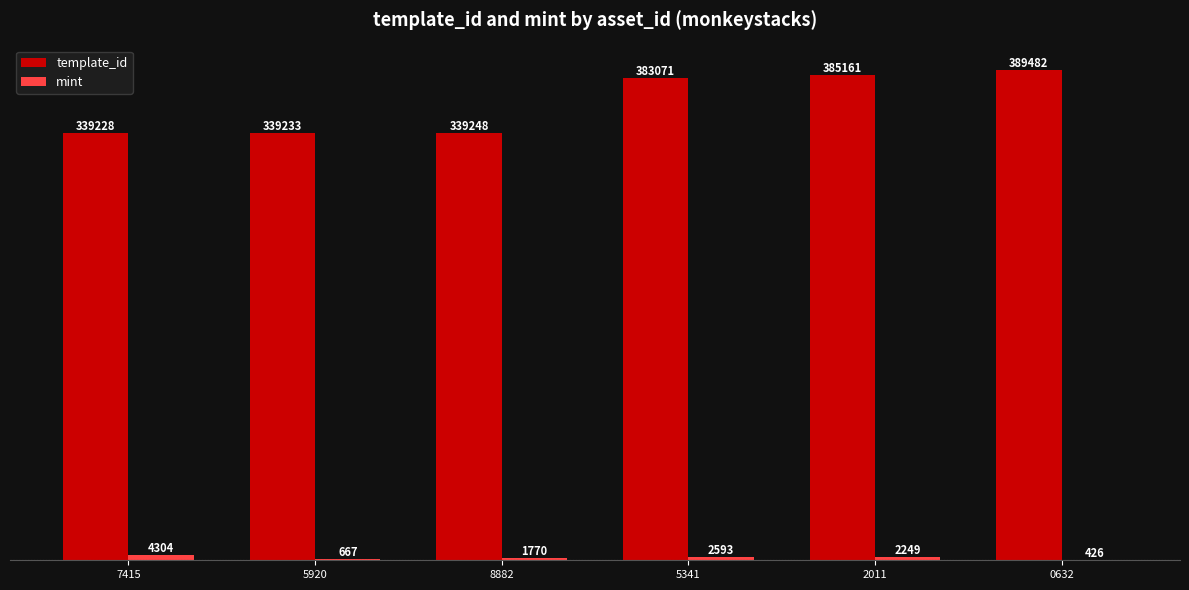

Which series has the largest total across all categories?

template_id